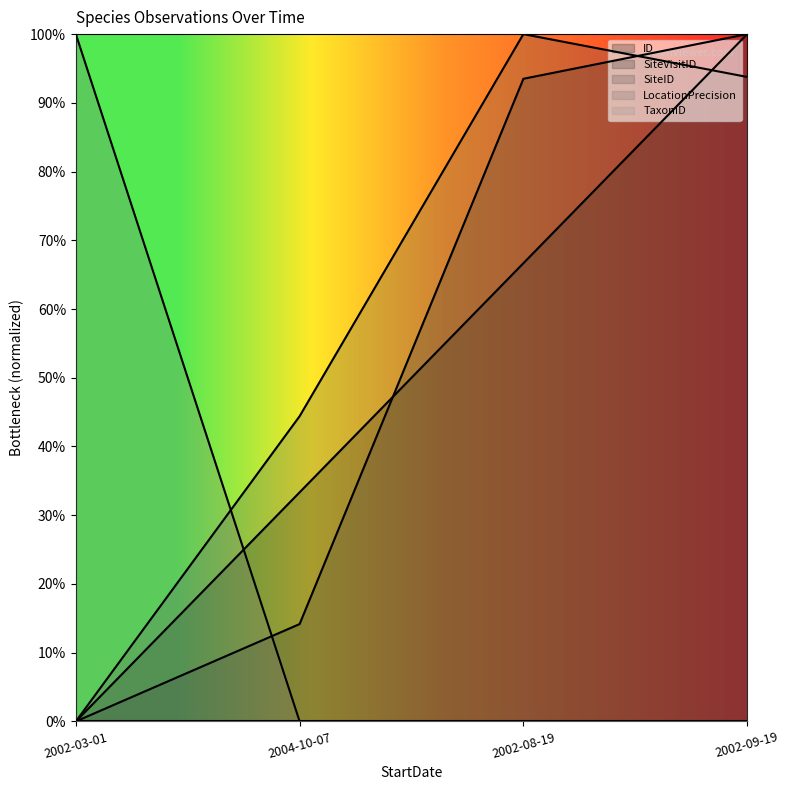

How many data points in ID line are above 0?

3